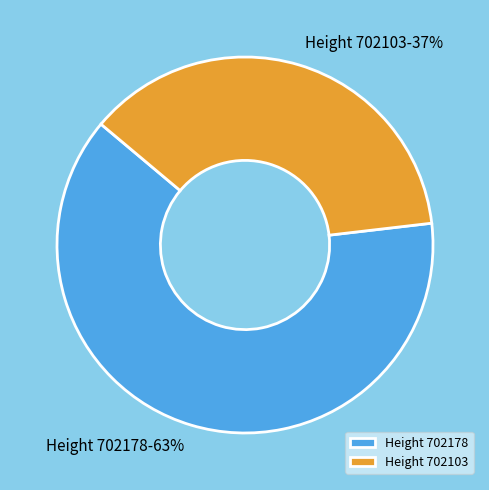

Which category has the biggest portion of the pie?

Height 702178